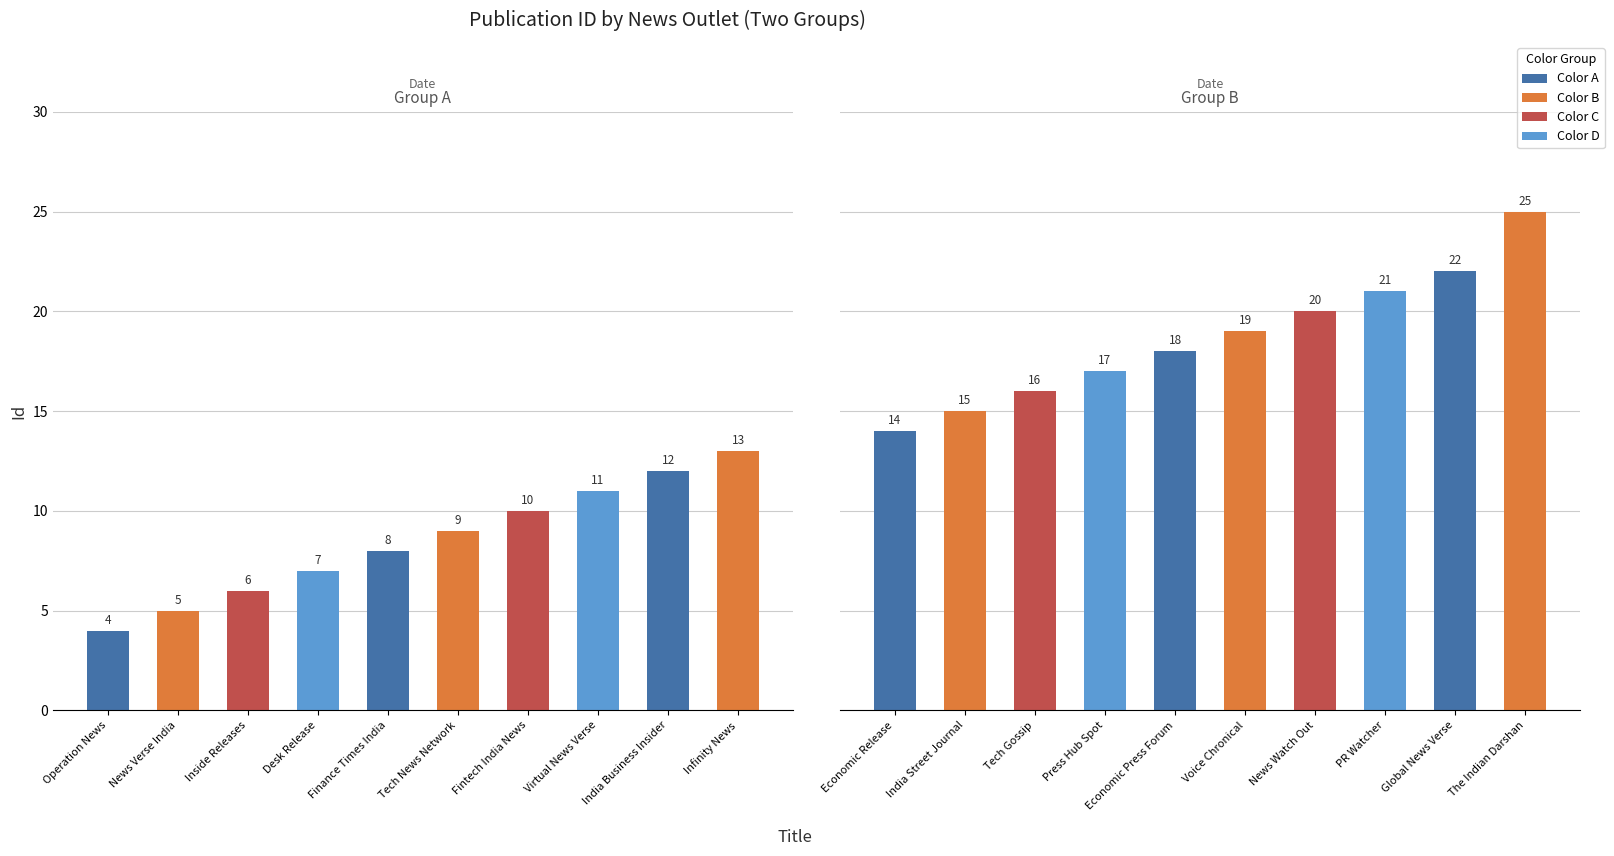

What is the label of the 3rd bar from the left?

Inside Releases